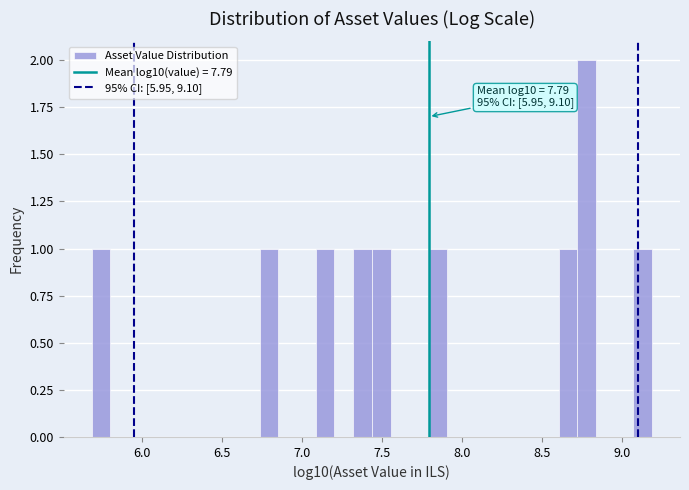

Read against the x-axis, roughly where is the centre of the tallest bar?

8.80